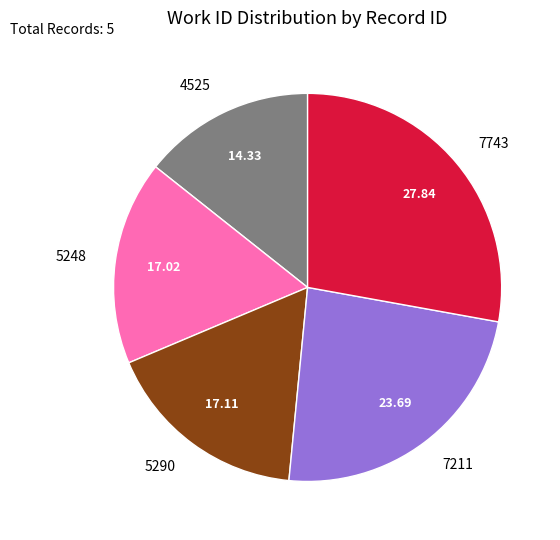

Does 4525 account for over 50% of the chart?

No